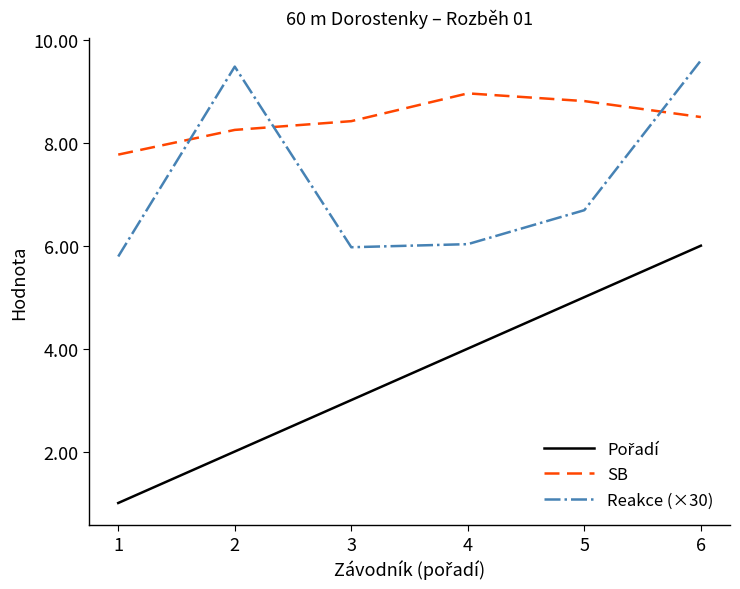

The value of SB at 1 is 7.8. True or false?

True